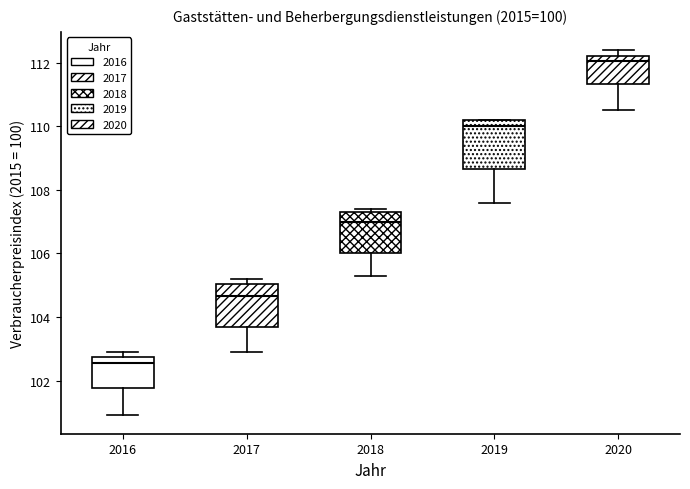

Where does the median line of the box at x = 2016 sit on the y-axis? The values are not printed on the chart, so give them approximately, as read against the axis.

102.6